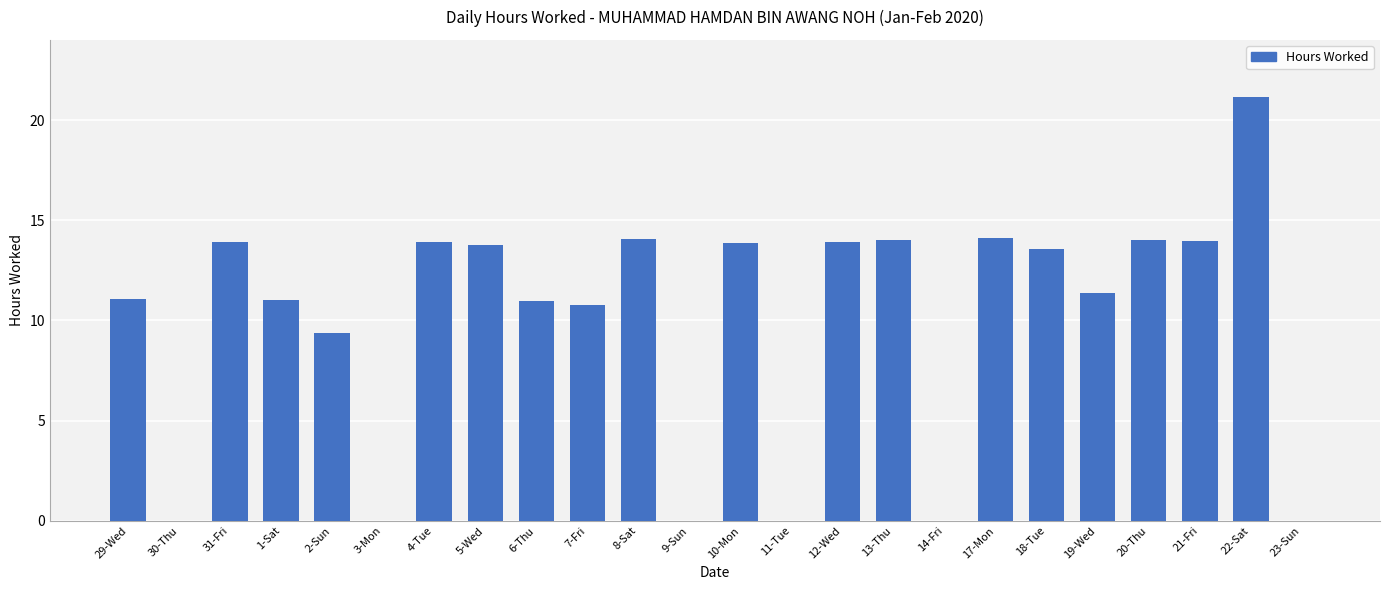

What is the sum of the values at 6-Thu and 11-Tue?

11.0